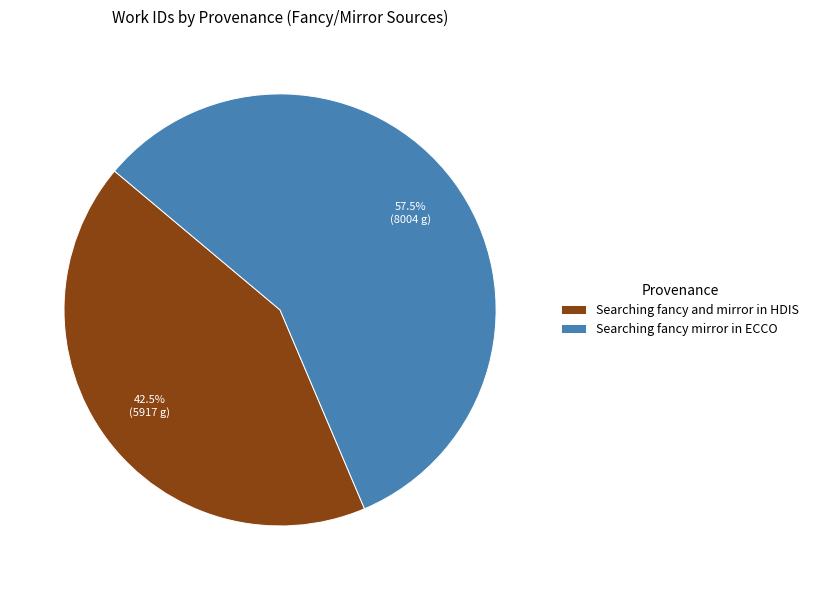

To the nearest percent, what is the combined percentage of Searching fancy mirror in ECCO and Searching fancy and mirror in HDIS?

100%